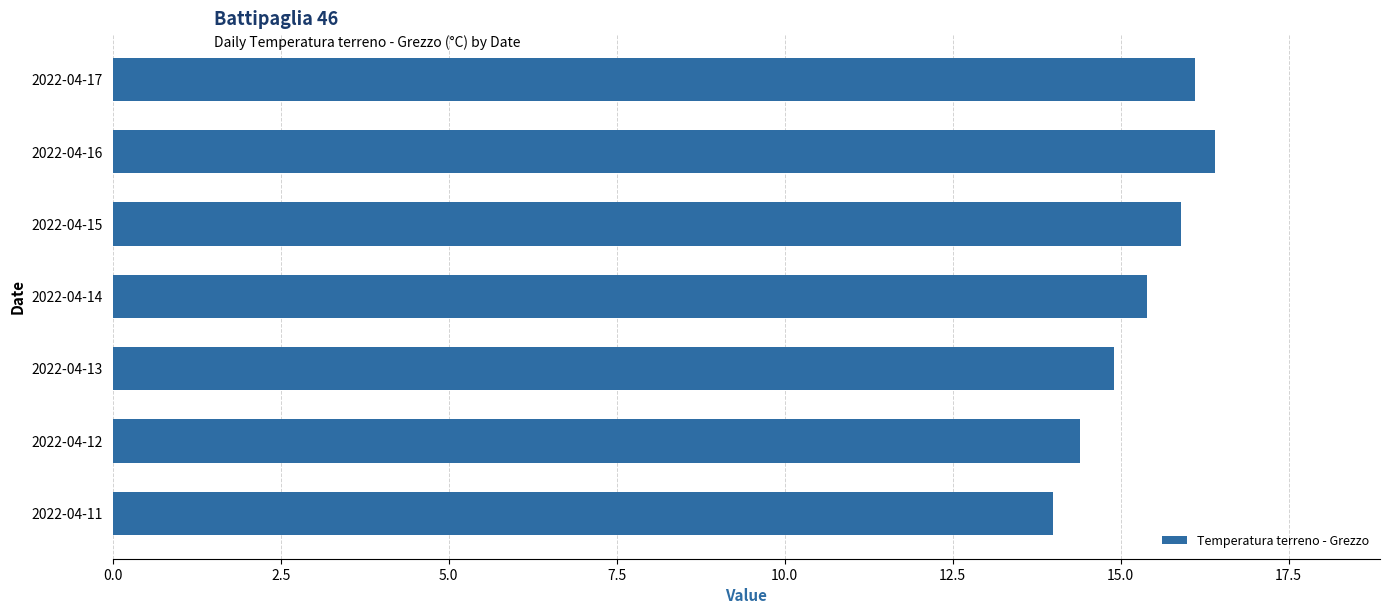

What is the change in value from 2022-04-12 to 2022-04-14?

+1.0